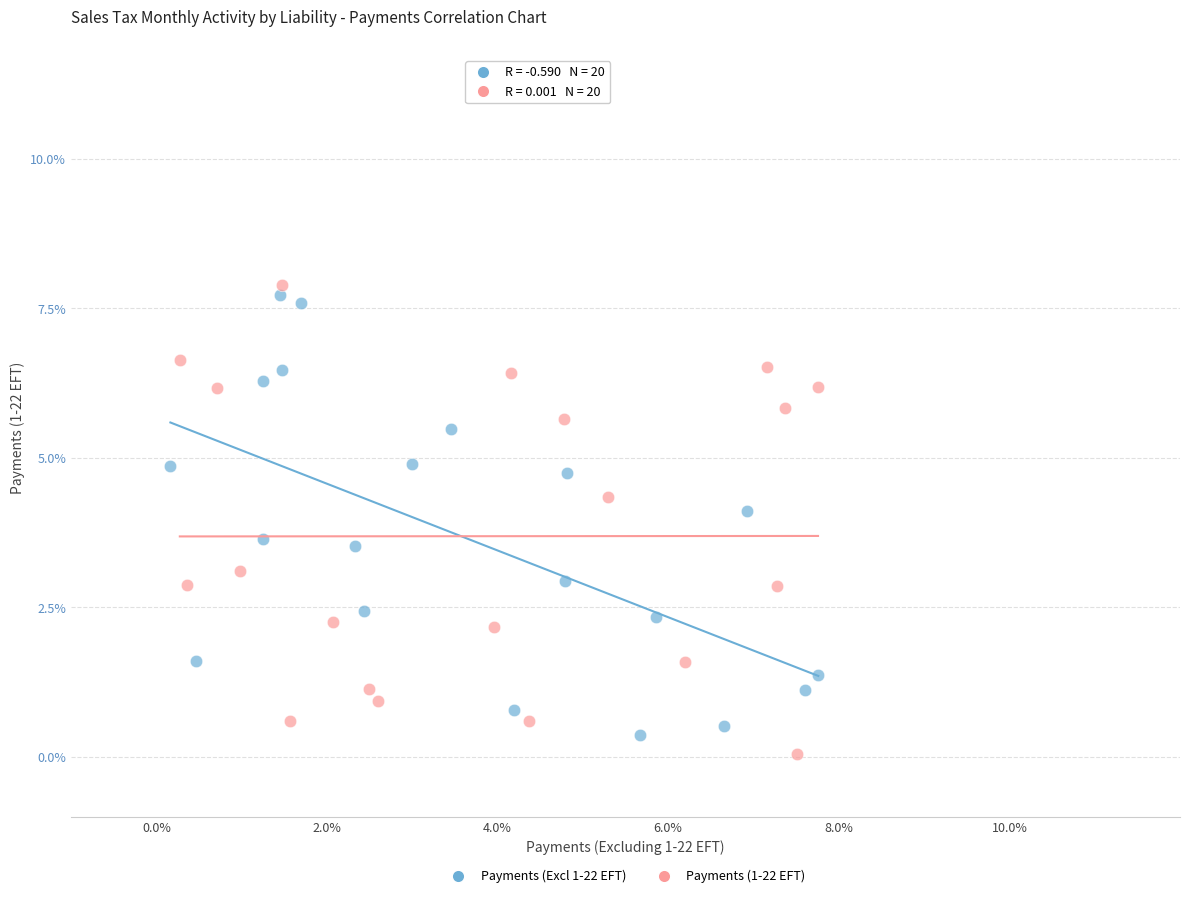

Which series reaches the maximum Y coordinate?

Payments (1-22 EFT)